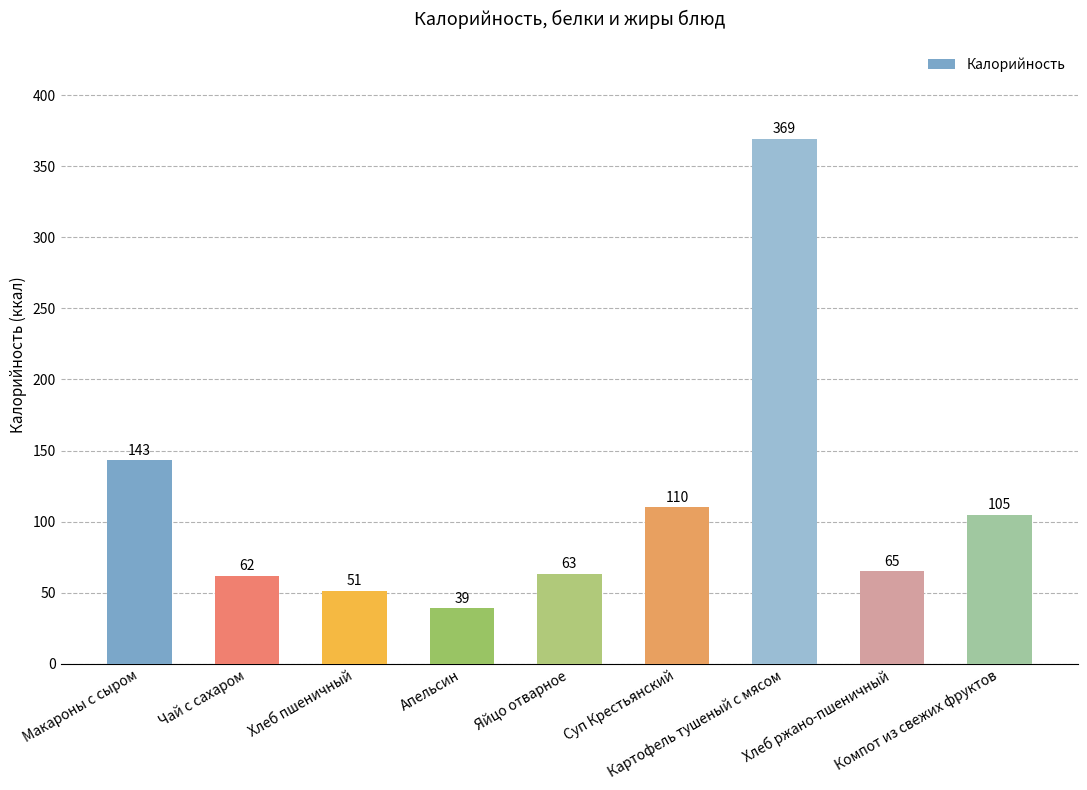

Reading left to right, extract all data points from this chart.

Макароны с сыром=143	Чай с сахаром=62	Хлеб пшеничный=51	Апельсин=39	Яйцо отварное=63	Суп Крестьянский=110	Картофель тушеный с мясом=369	Хлеб ржано-пшеничный=65	Компот из свежих фруктов=105